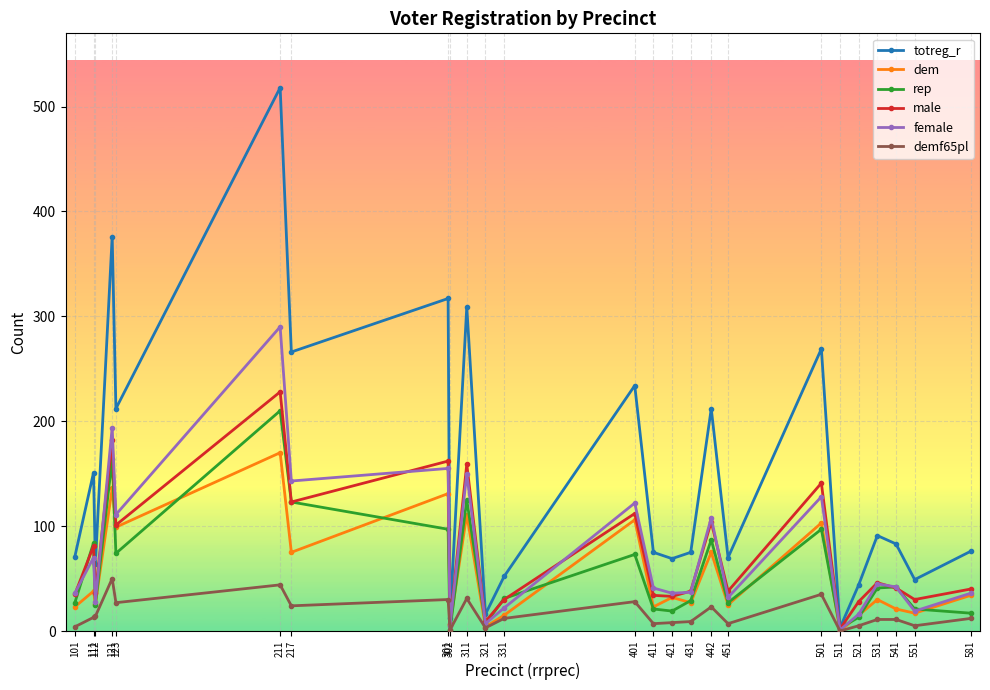

At which label does male reach its peak?

211